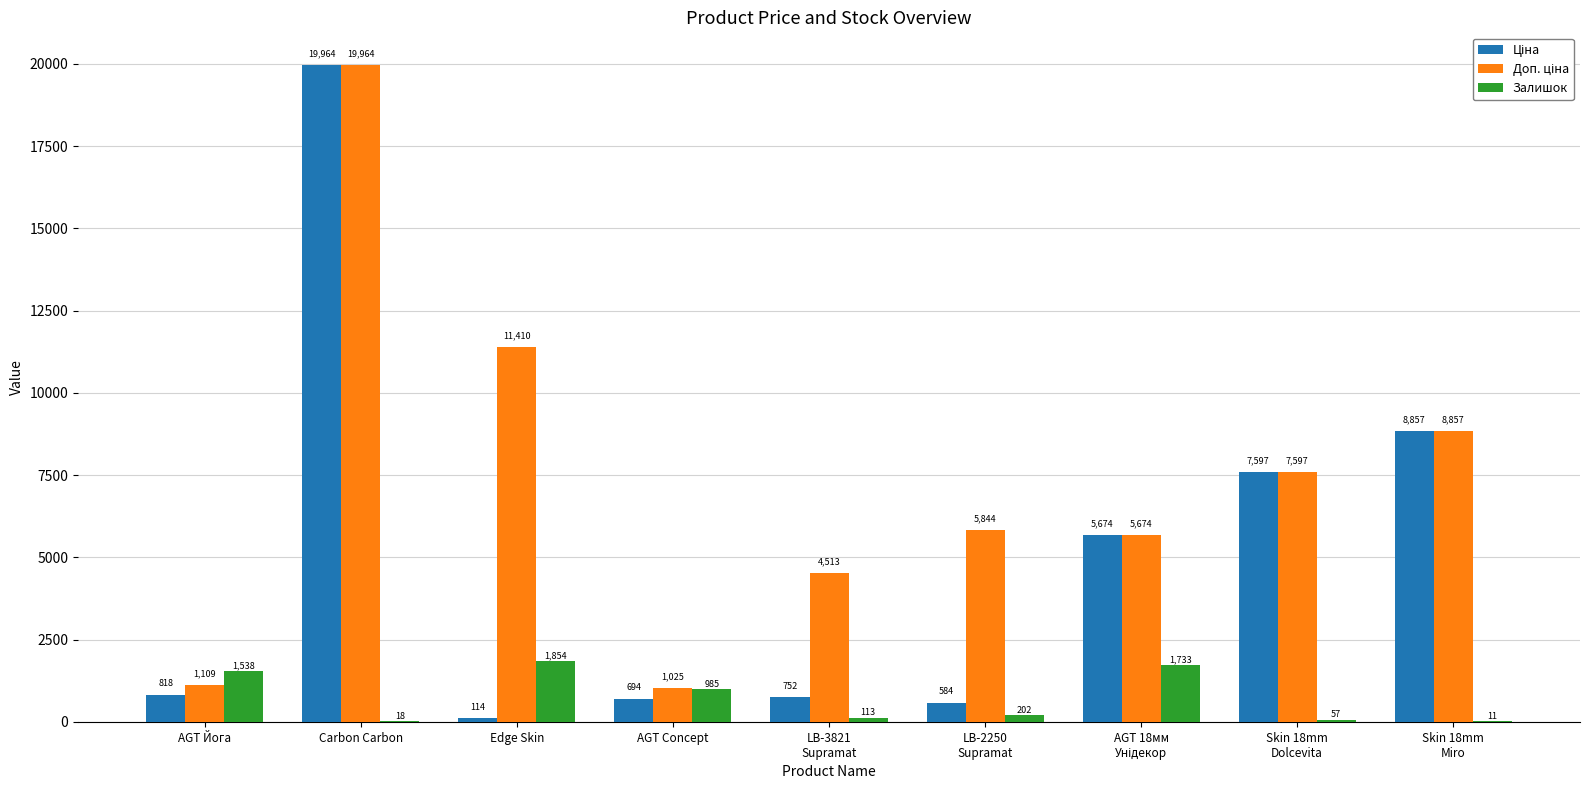

At which category is the sum across all series the highest?

Carbon Carbon